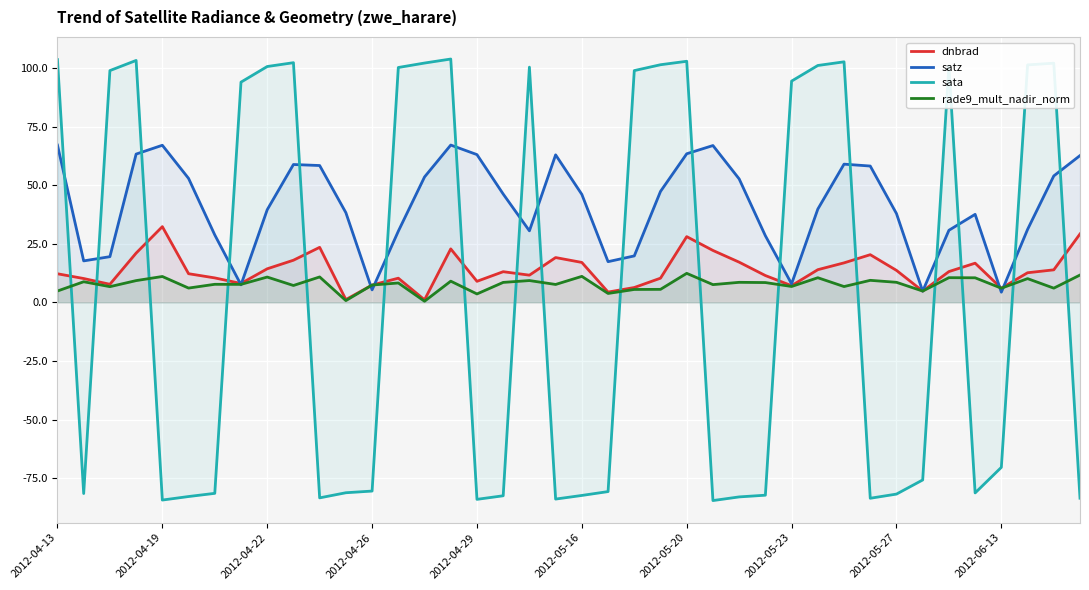

List the series in order of their peak value, lowest first.

rade9_mult_nadir_norm, dnbrad, satz, sata